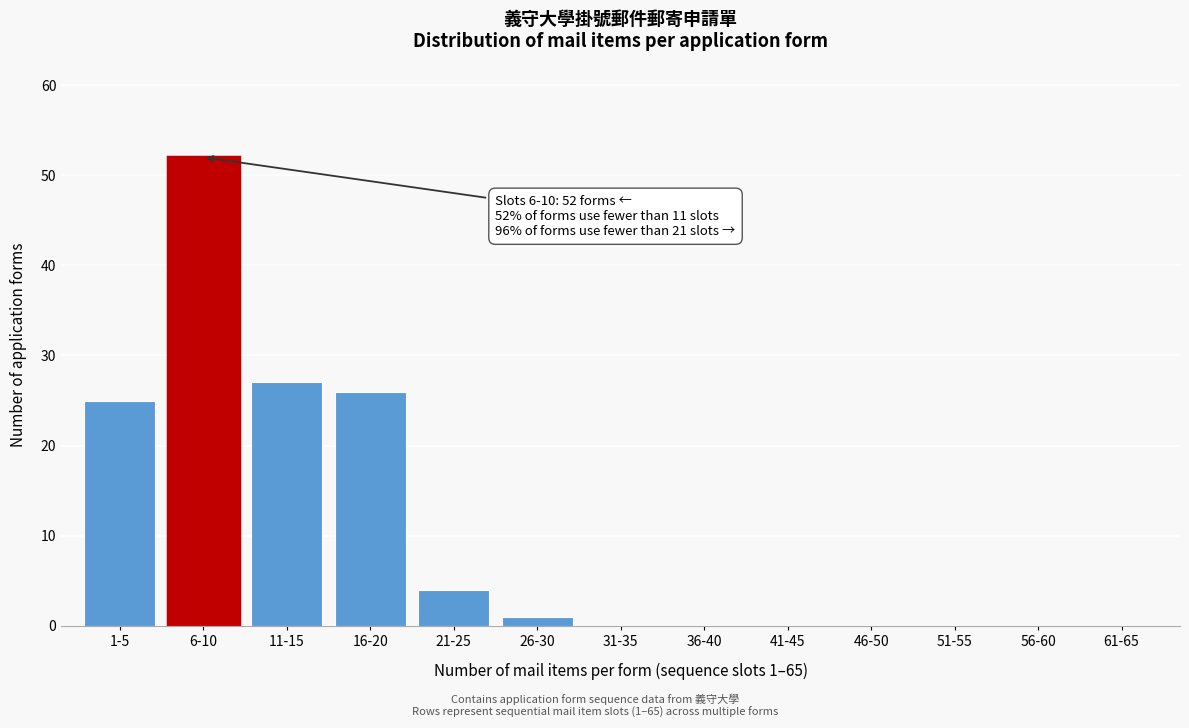

Reading right to left, extract all data points from this chart.

61-65=0	56-60=0	51-55=0	46-50=0	41-45=0	36-40=0	31-35=0	26-30=1	21-25=4	16-20=26	11-15=27	6-10=52	1-5=25